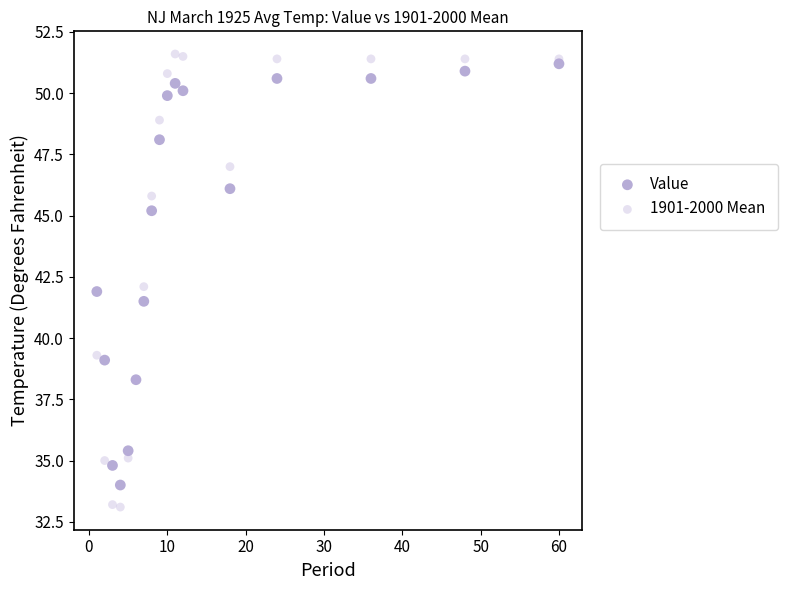

Which series reaches the maximum Y coordinate?

1901-2000 Mean